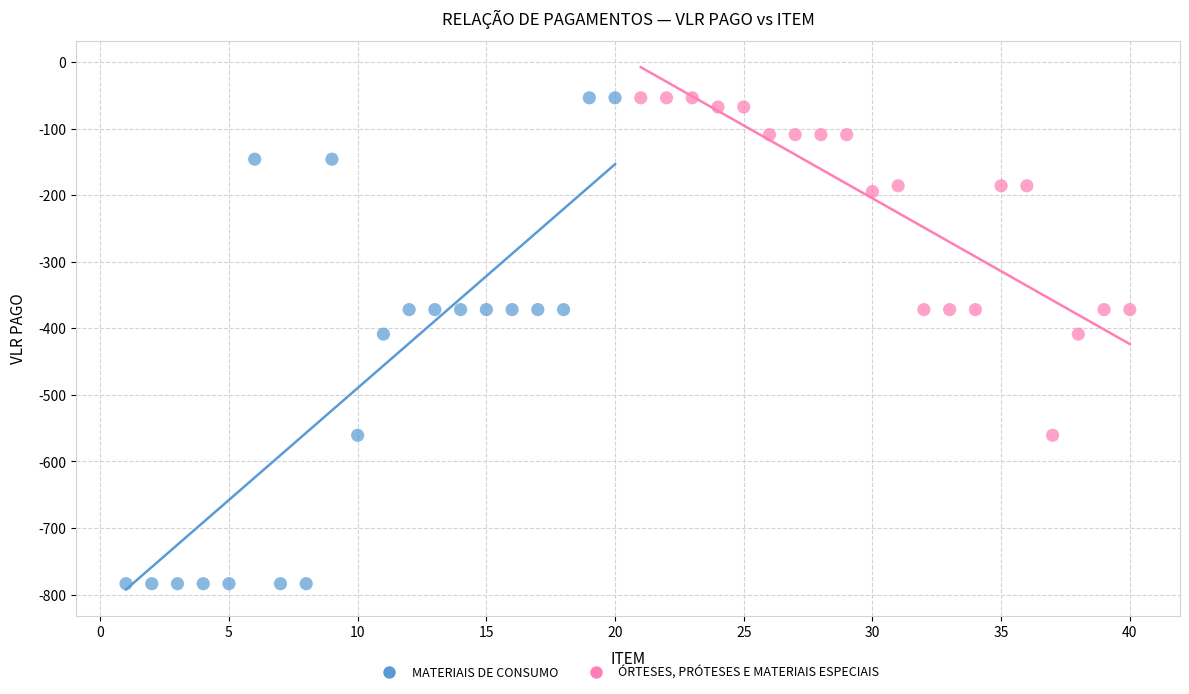

Which series has the widest spread of Y values?

MATERIAIS DE CONSUMO